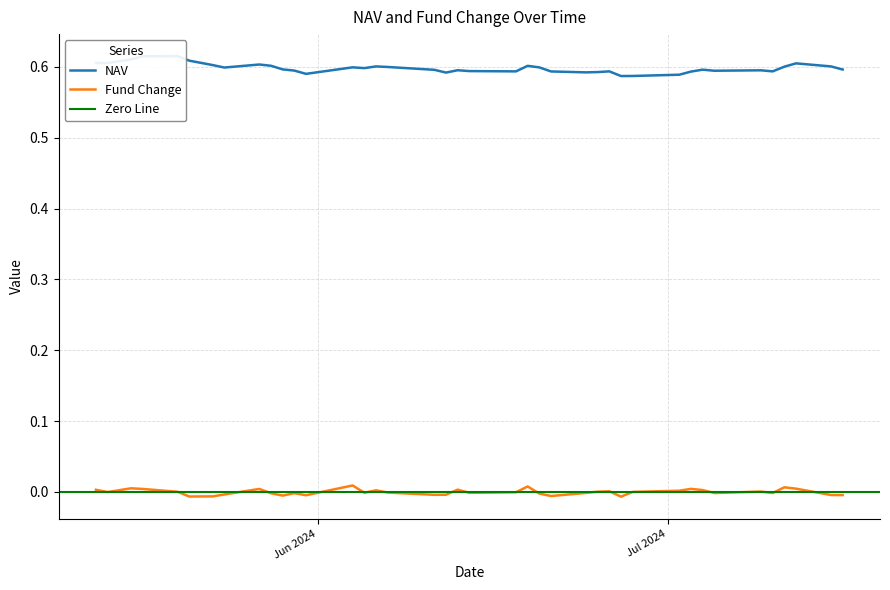

Which has a higher value, 11 or 21?

21